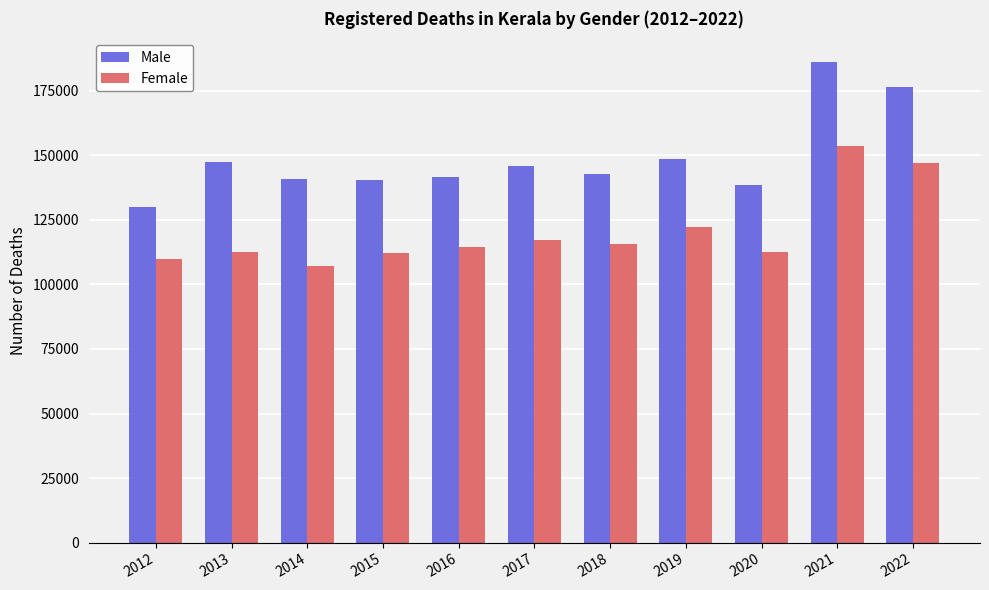

What is the difference between the highest and lowest values at 2015?

28072